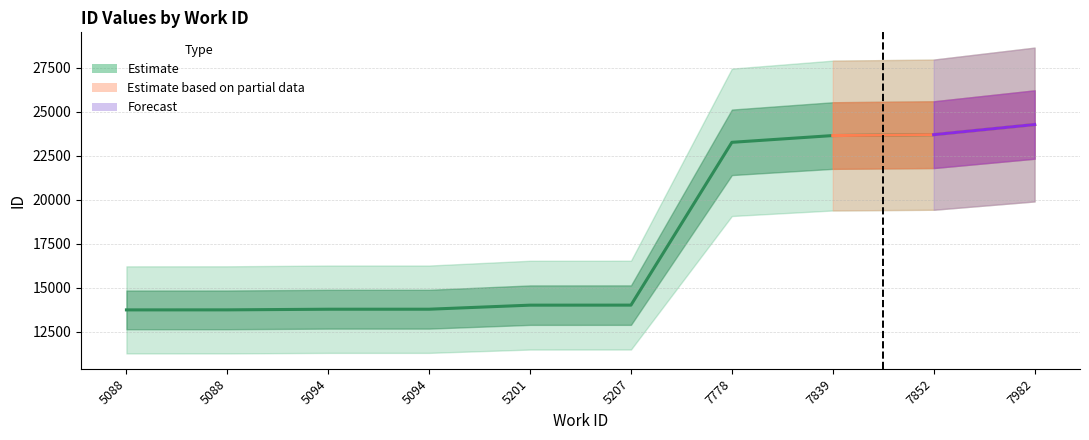

Rank the categories by value from lowest to highest.

5088, 5088, 5094, 5094, 5201, 5207, 7778, 7839, 7852, 7982